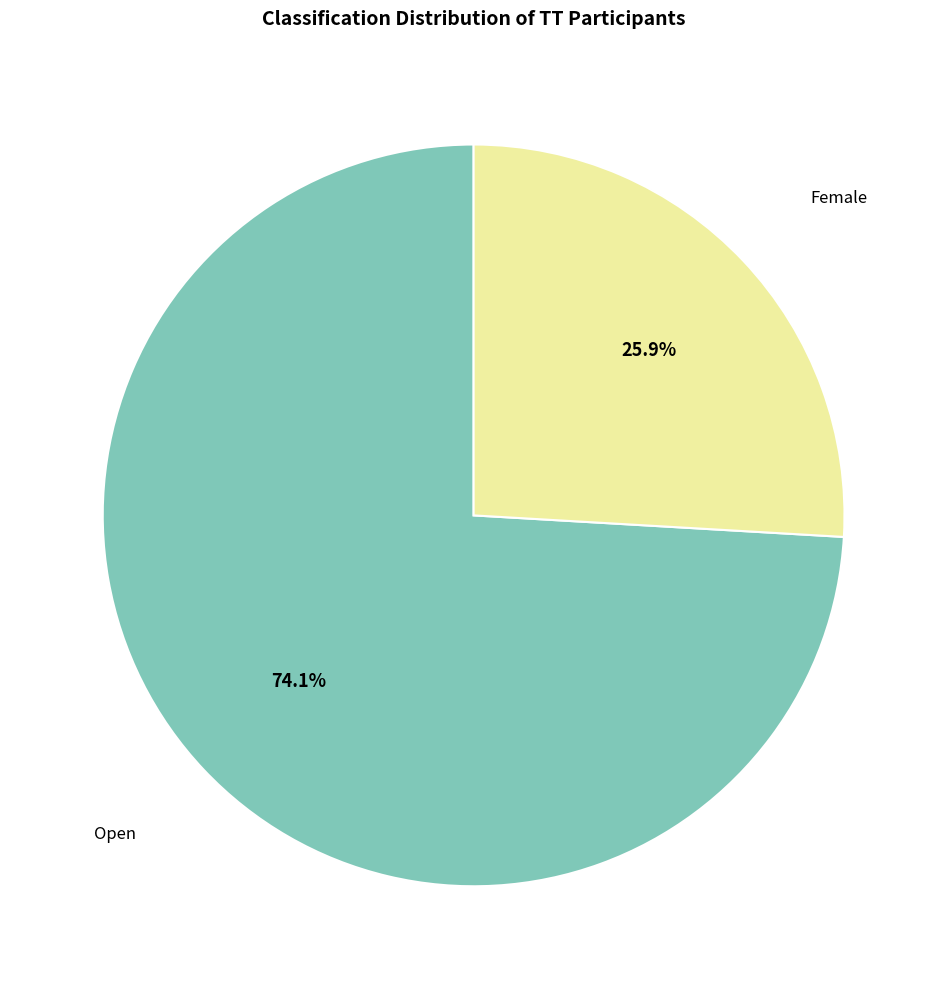

How many slices are in this pie chart?

2